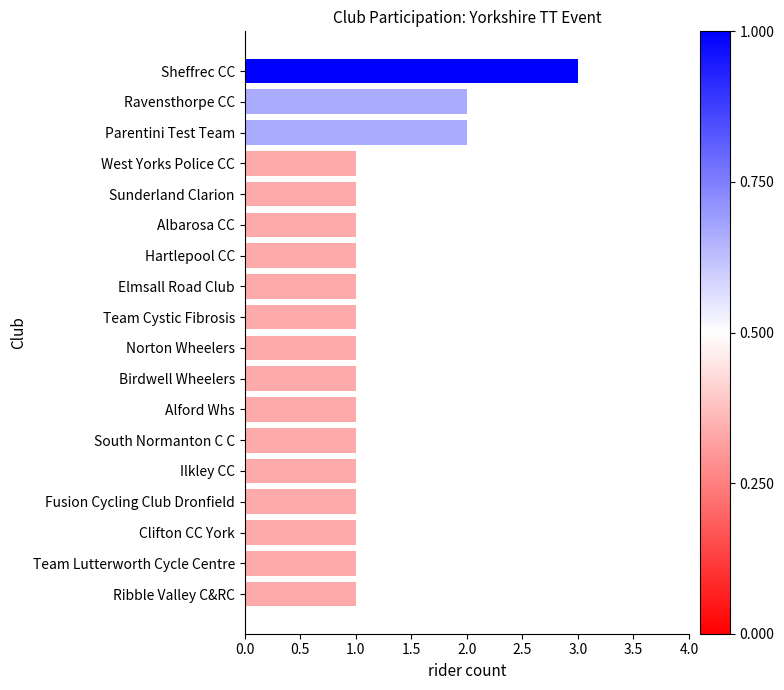

Reading bottom to top, extract all data points from this chart.

1	1	1	1	1	1	1	1	1	1	1	1	1	1	1	2	2	3